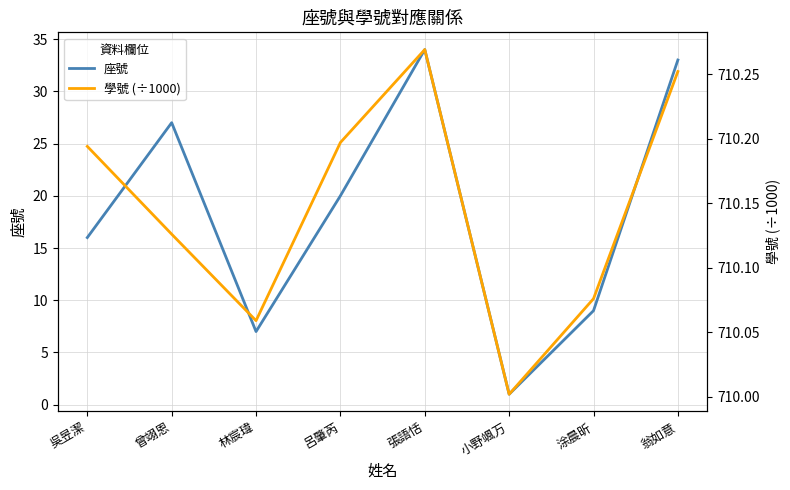

What is the value of the 學號 (÷1000) point at the 3rd from the left?

710.1